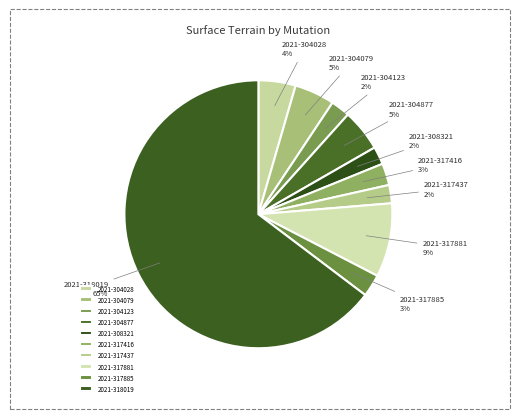

Which slice is the largest?

2021-318019